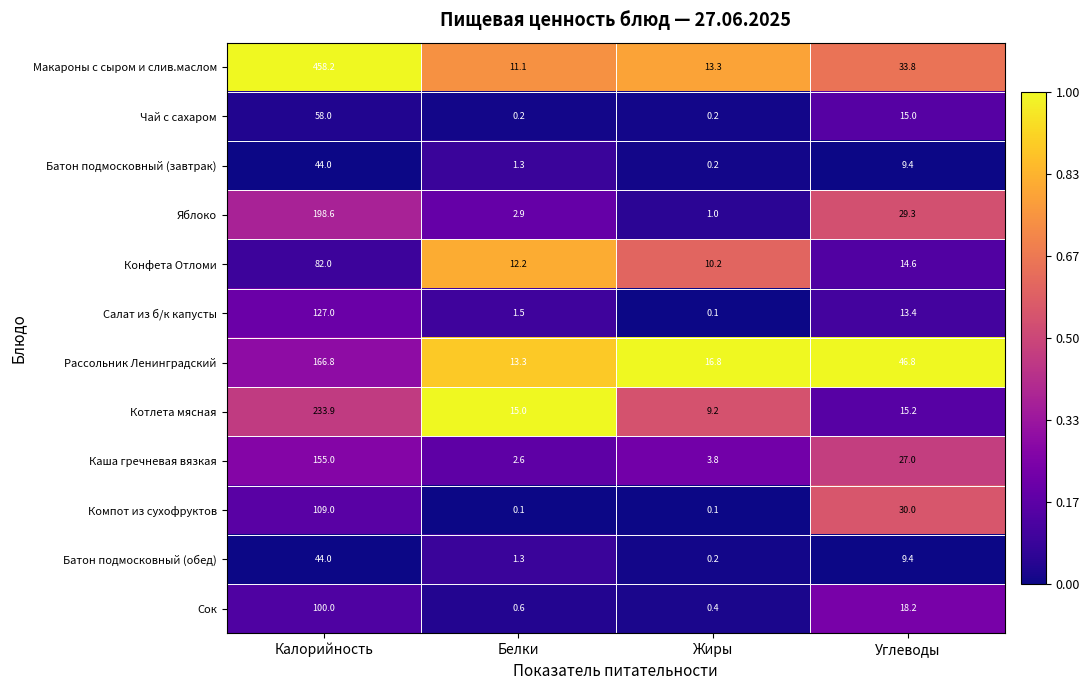

Rank the categories by Конфета Отломи value from lowest to highest.

Жиры, Белки, Углеводы, Калорийность